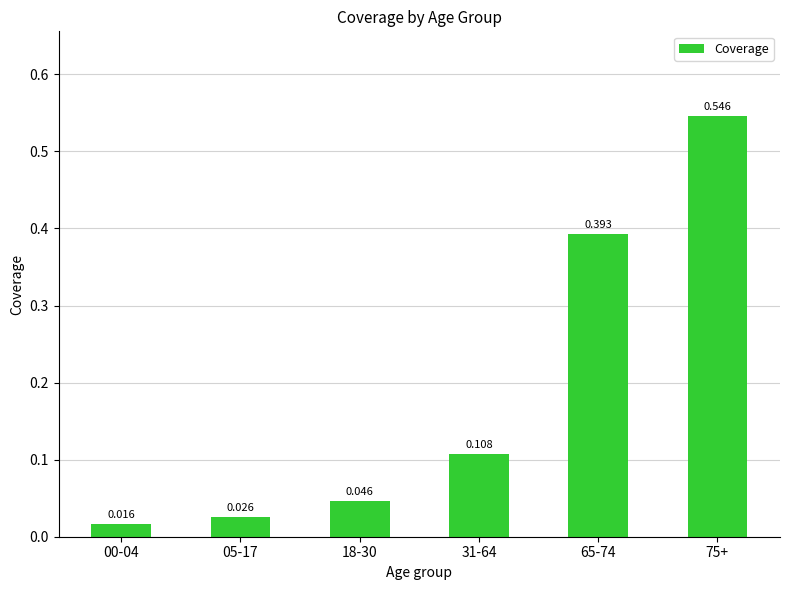

List the labels in order of value, smallest first.

00-04, 05-17, 18-30, 31-64, 65-74, 75+